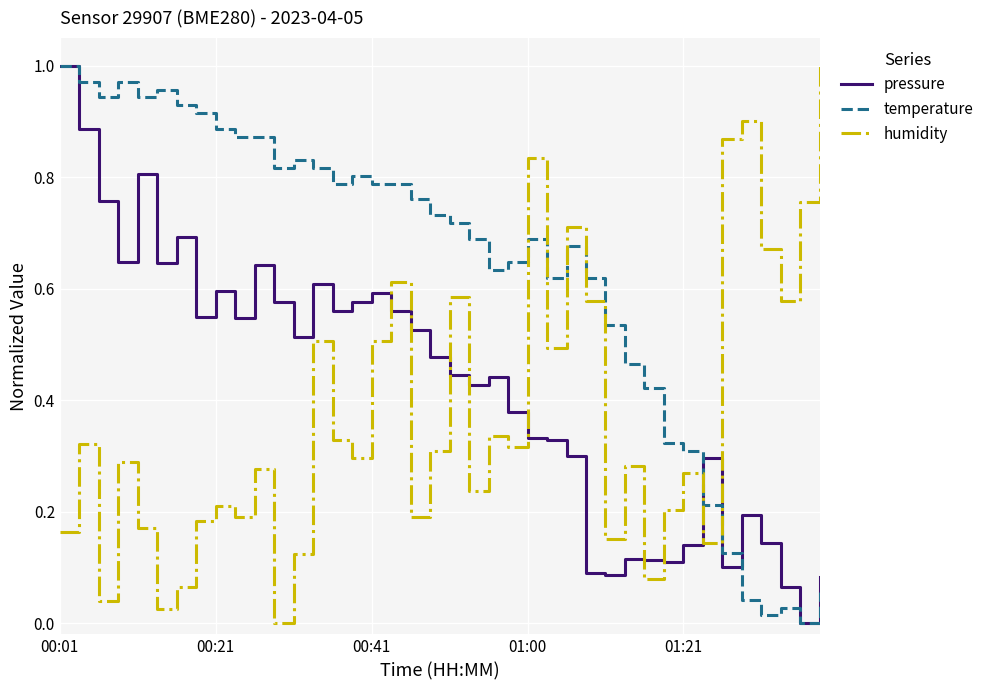

What are all the series names shown in the legend?

pressure, temperature, humidity